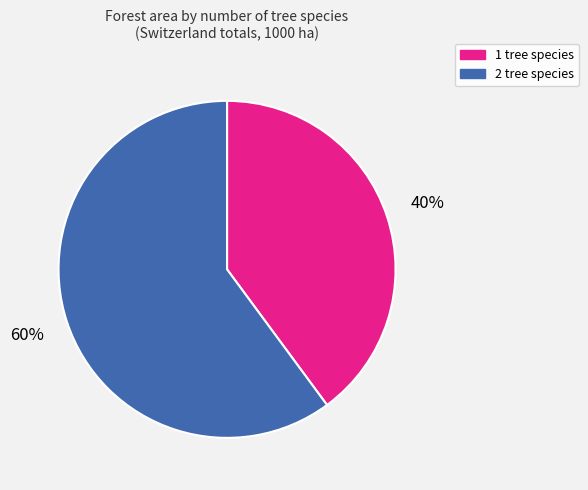

Is it true that 1 tree species is 40% of the pie?

True